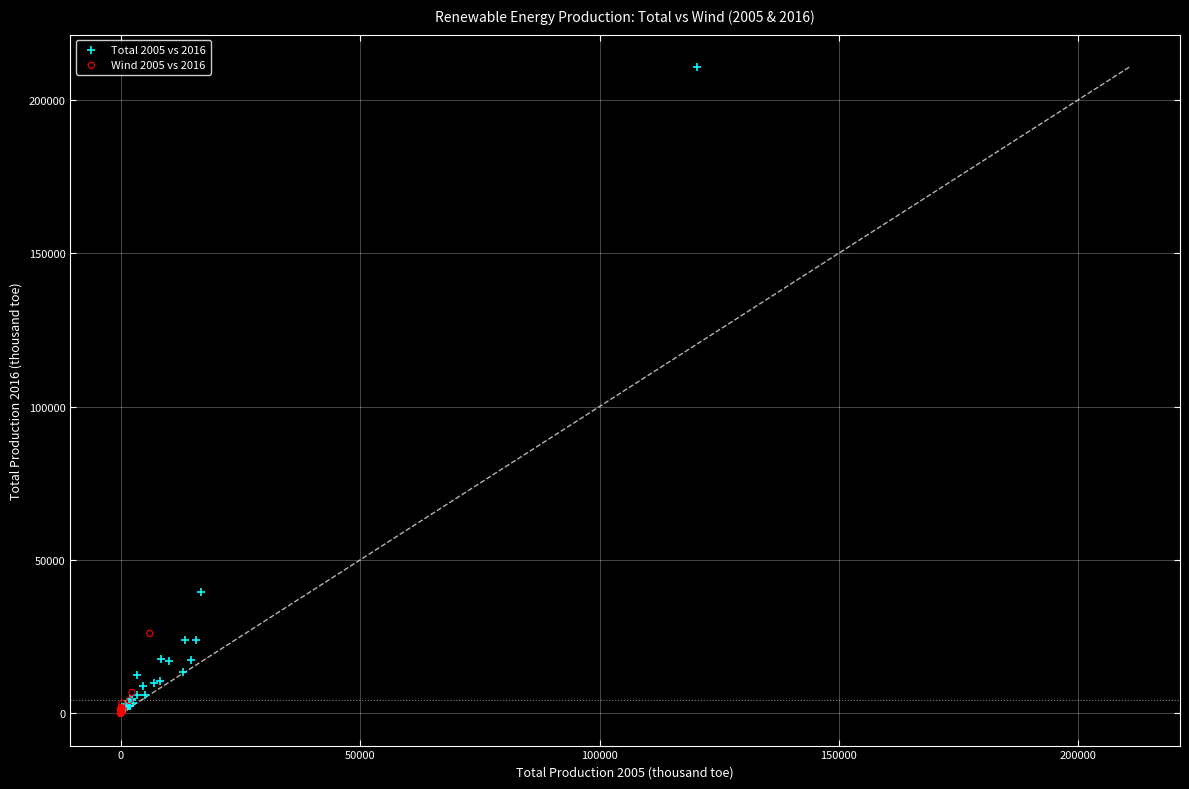

What are all the series names shown in the legend?

Total 2005 vs 2016, Wind 2005 vs 2016